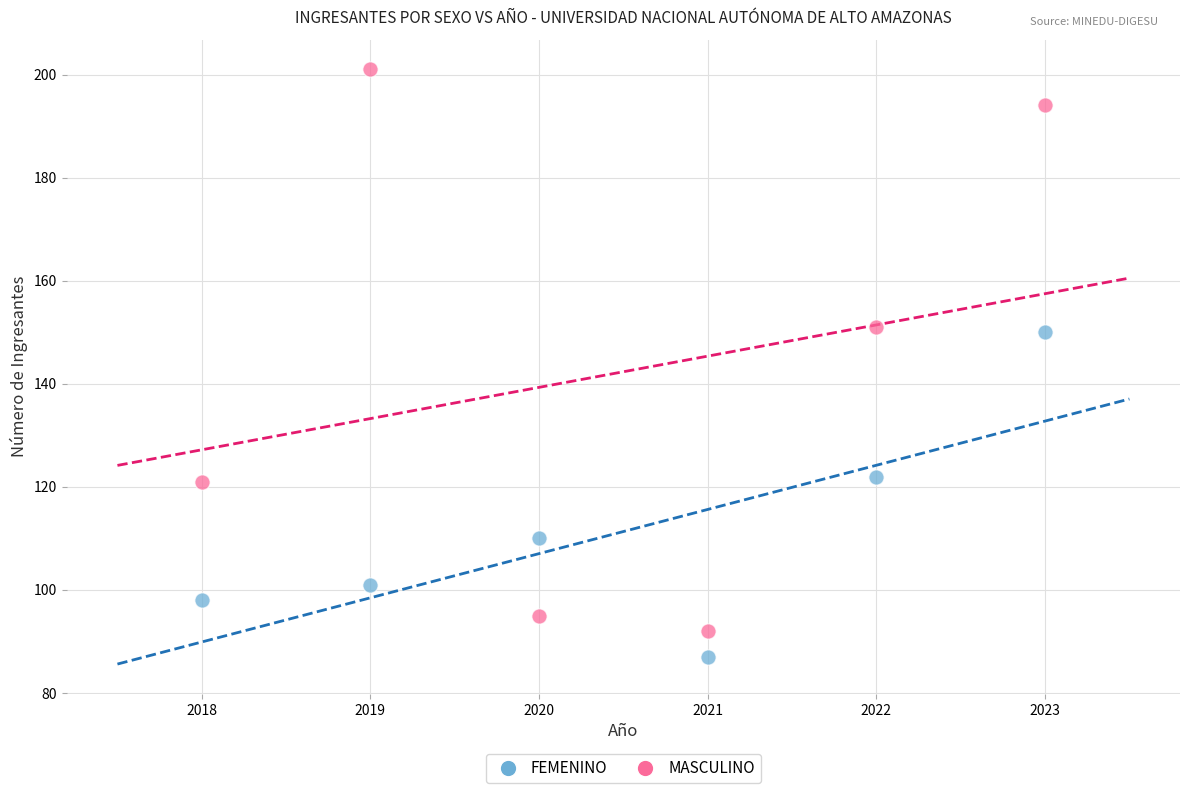

What is the X range (max minus min) for the scatter plot?

5